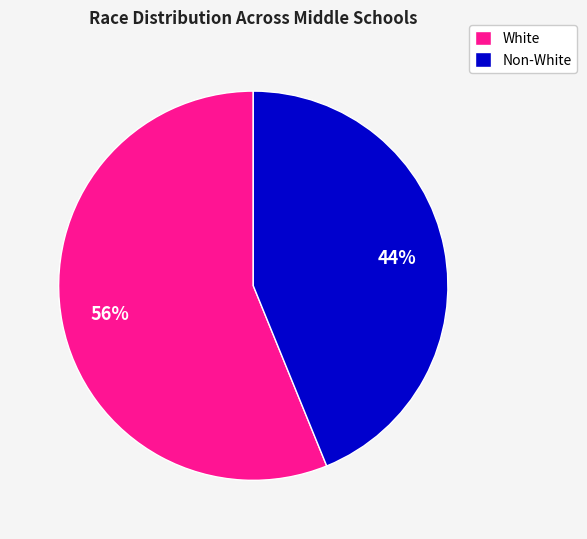

To the nearest percent, what is the average slice percentage?

50%